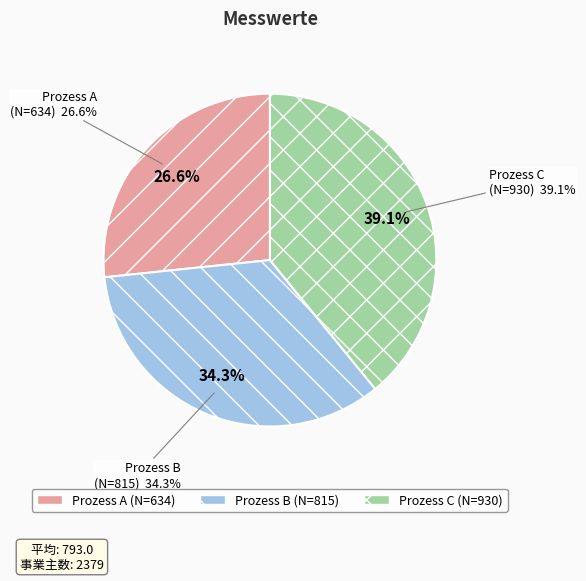

What percentage is NOT represented by Prozess B?

65.7%